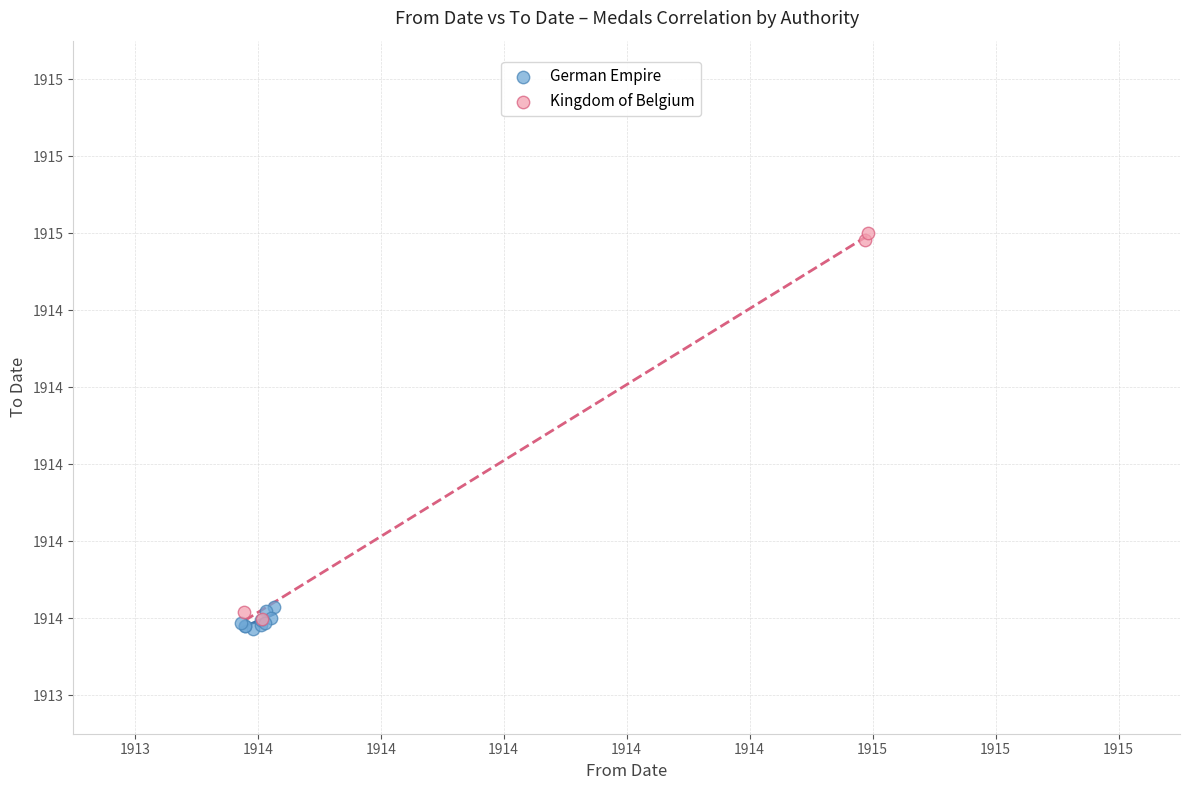

What are all the series names shown in the legend?

German Empire, Kingdom of Belgium